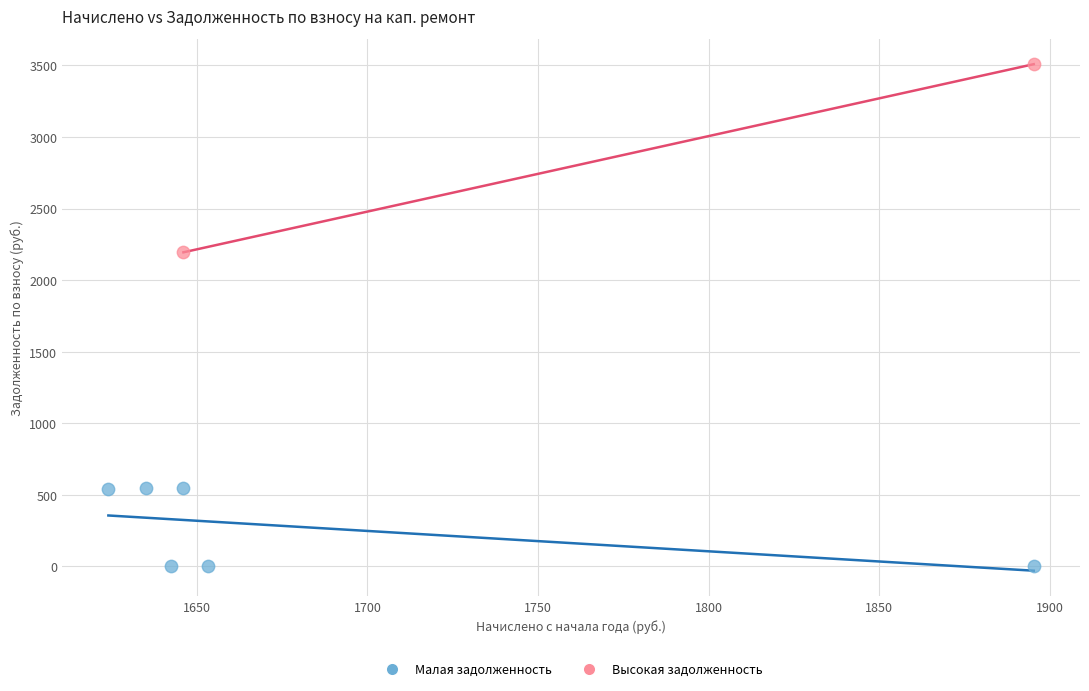

Which series reaches the maximum Y coordinate?

Высокая задолженность